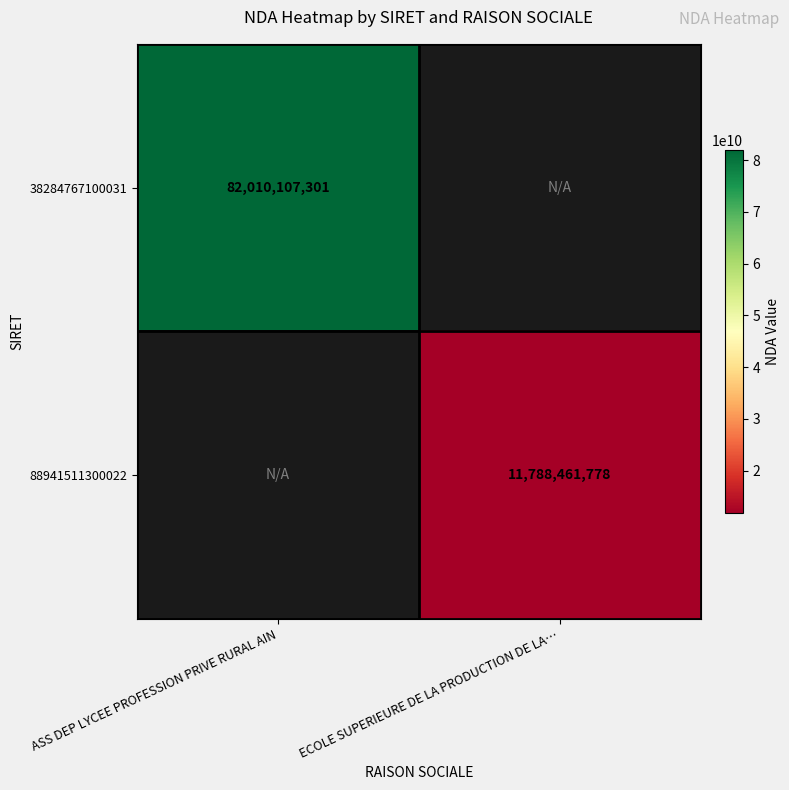

At how many categories does at least one series exceed 15097859875?

1